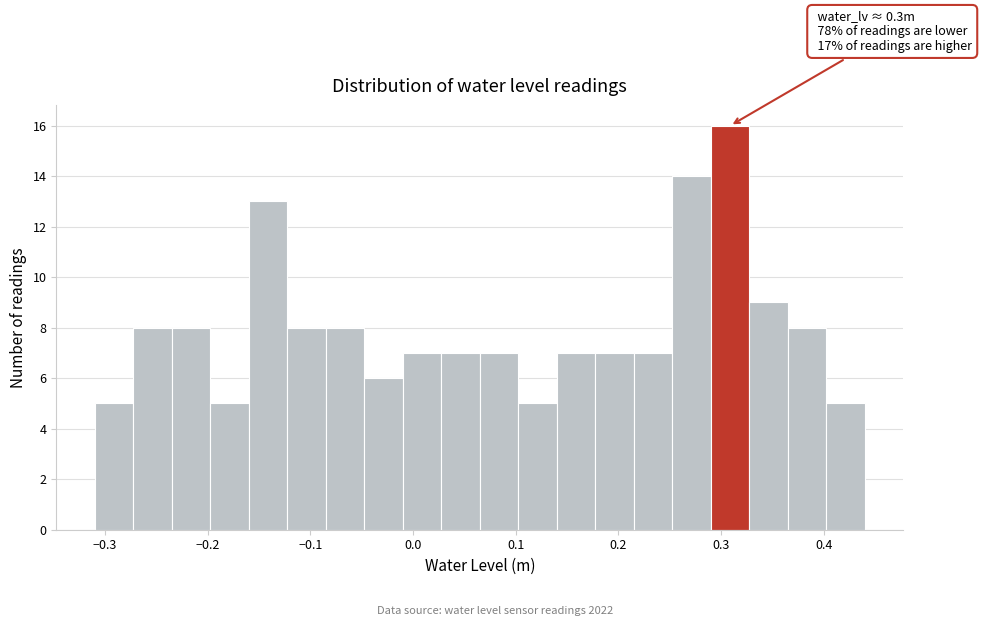

Around what value on the x-axis is the tallest bar? Give the approximate position of its centre, as read against the axis.

0.31